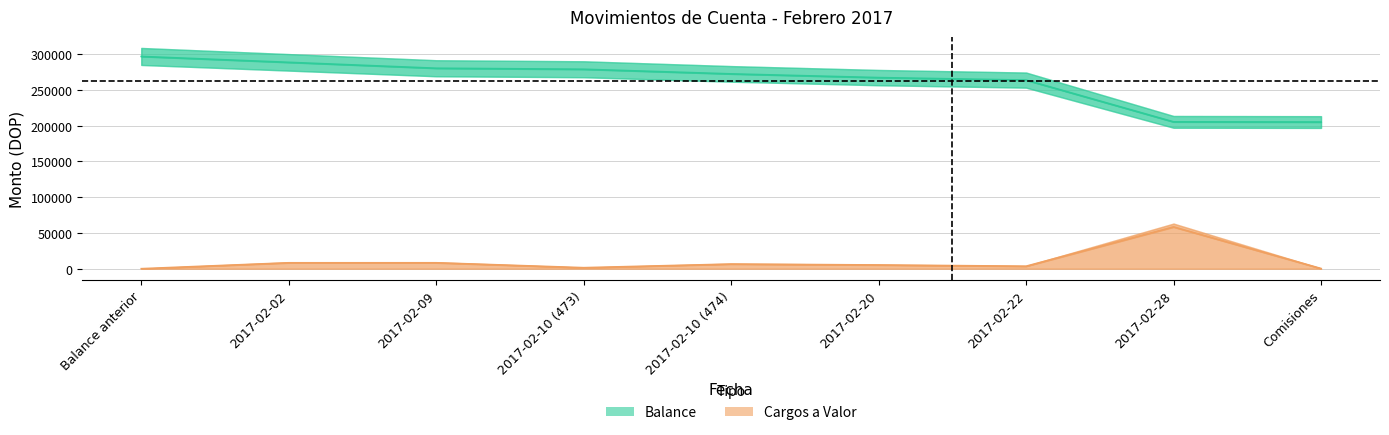

List the series in order of their peak value, highest first.

Balance, Cargos